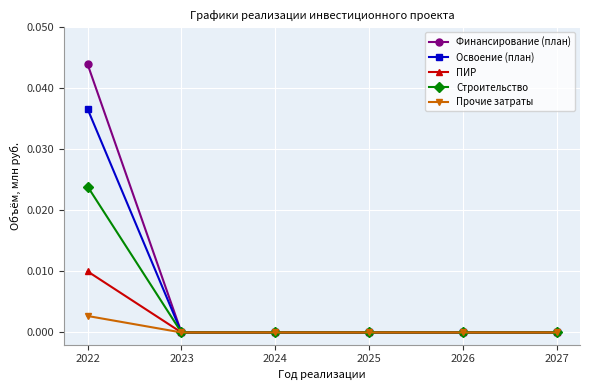

Count the number of data series in this chart.

5